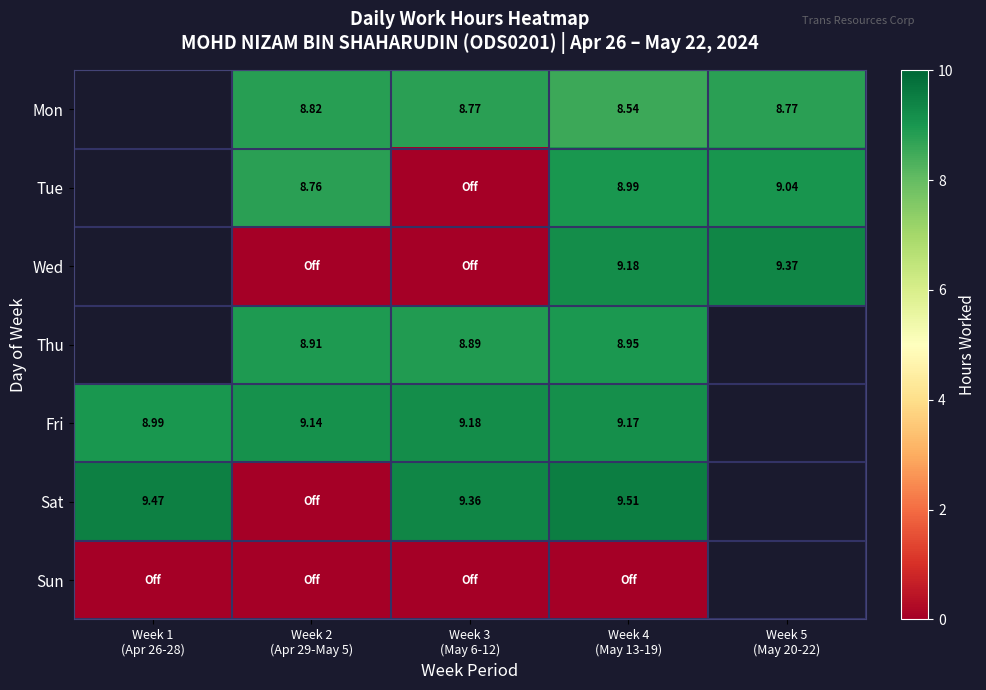

What is the total value across all series at Week 2
(Apr 29-May 5)?

35.6